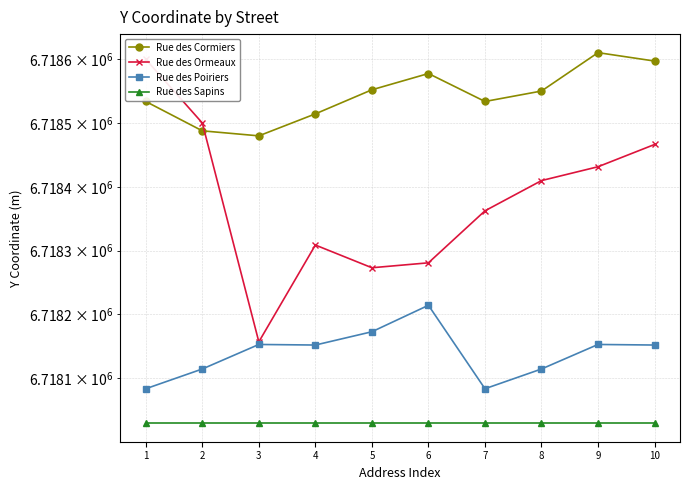

What is the highest value of the Rue des Ormeaux series?

6718600.0